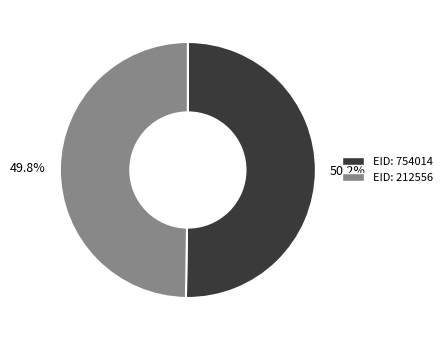

Is there a majority slice in this chart?

Yes